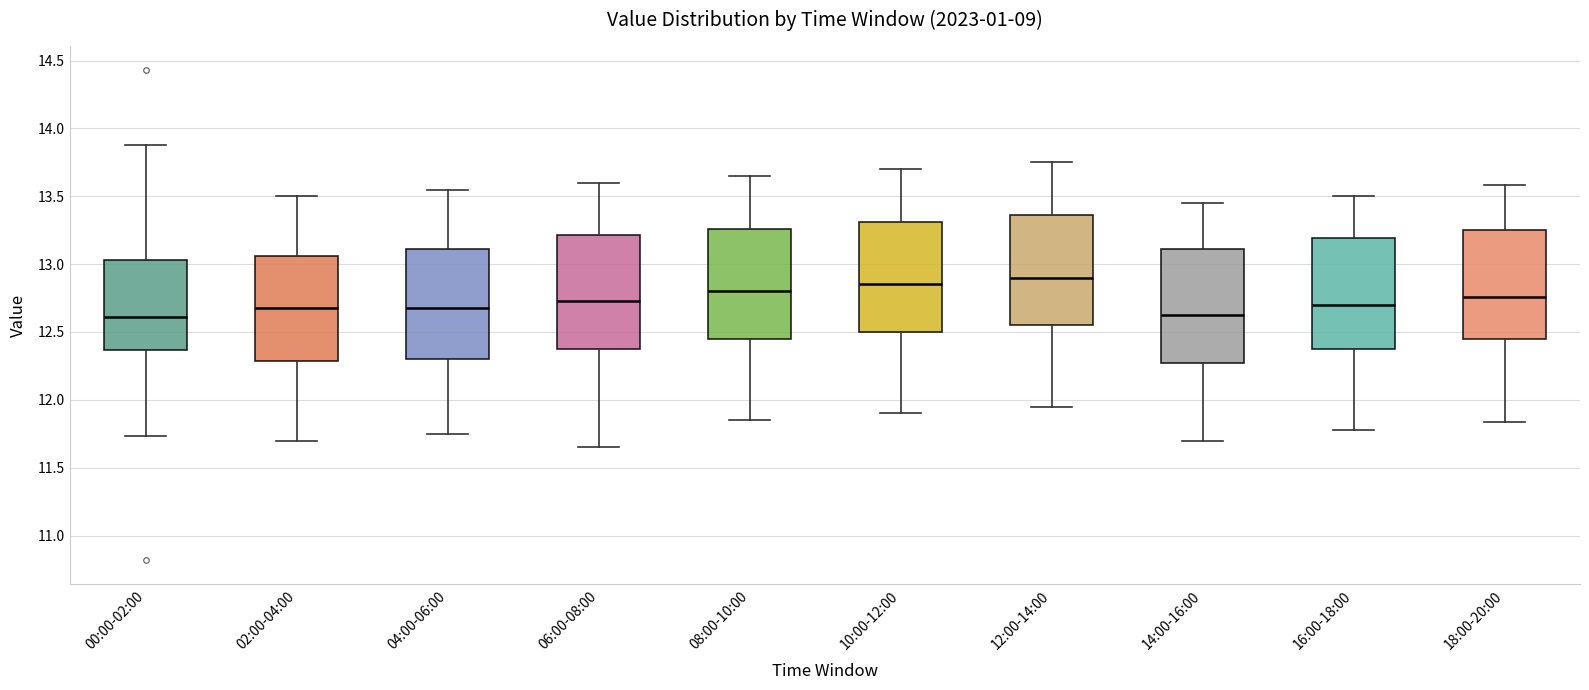

Reading left to right, transcribe this box plot: for each box, give where its median line is, the range the box spans, and where its two whiskers end, as read against the y-axis. The values are not printed on the chart, so give them approximately, as read against the axis.

00:00-02:00: median 12.60, box 12.35 to 13.05, whiskers 11.75 to 13.90
02:00-04:00: median 12.70, box 12.30 to 13.05, whiskers 11.70 to 13.50
04:00-06:00: median 12.70, box 12.30 to 13.10, whiskers 11.75 to 13.55
06:00-08:00: median 12.75, box 12.40 to 13.20, whiskers 11.65 to 13.60
08:00-10:00: median 12.80, box 12.45 to 13.25, whiskers 11.85 to 13.65
10:00-12:00: median 12.85, box 12.50 to 13.30, whiskers 11.90 to 13.70
12:00-14:00: median 12.90, box 12.55 to 13.35, whiskers 11.95 to 13.75
14:00-16:00: median 12.65, box 12.30 to 13.10, whiskers 11.70 to 13.45
16:00-18:00: median 12.70, box 12.35 to 13.20, whiskers 11.80 to 13.50
18:00-20:00: median 12.75, box 12.45 to 13.25, whiskers 11.85 to 13.60